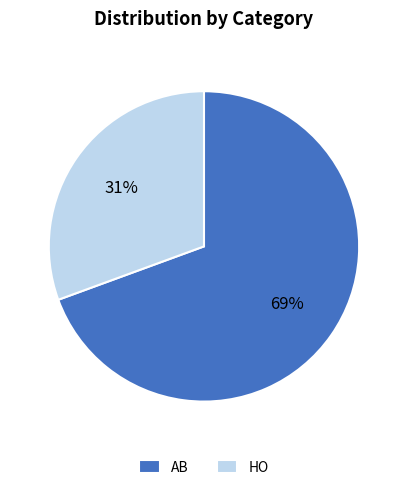

To the nearest percent, what is the average slice percentage?

50%